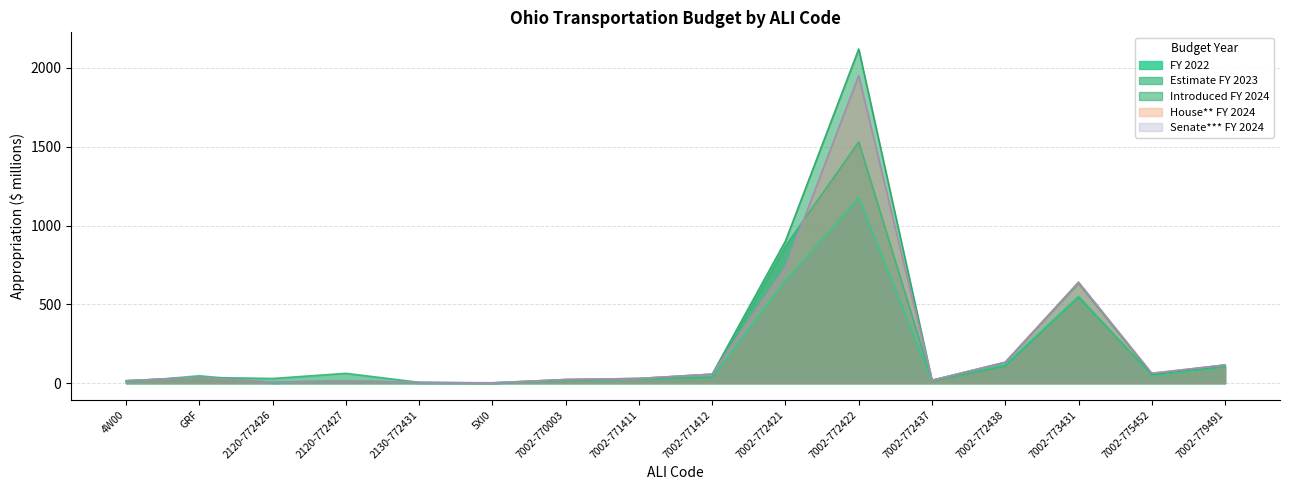

True or false: Introduced FY 2024 has a value of 30.1 at 7002-771411.

True